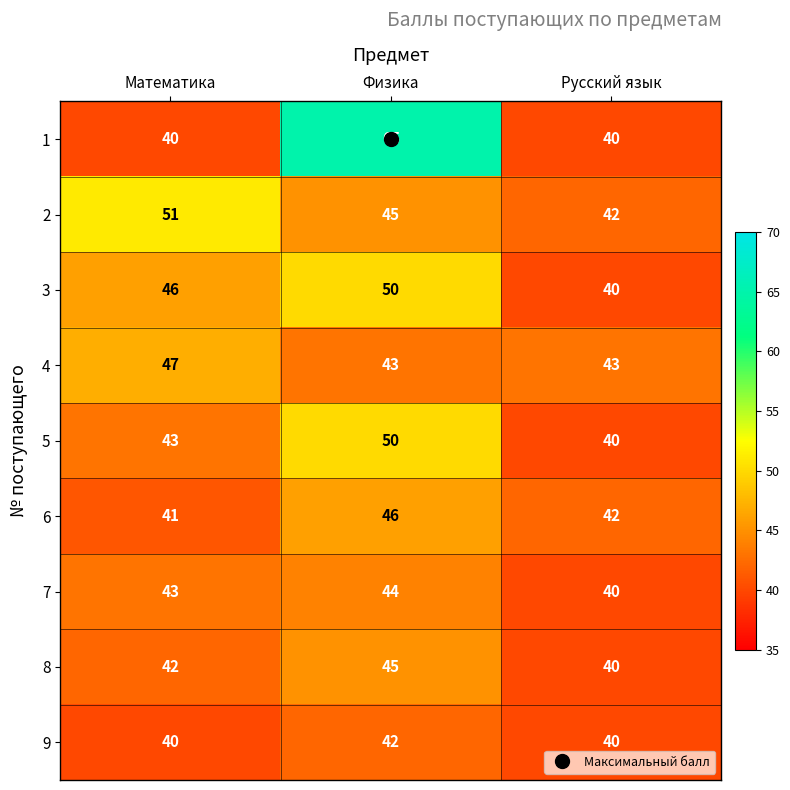

Is it true that 2 equals 65 at Физика?

False